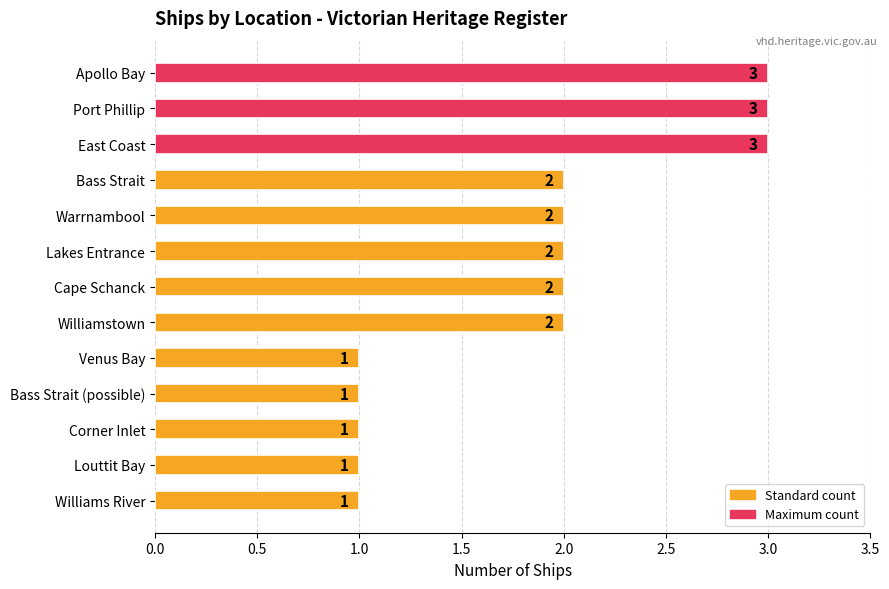

What is the value of the 4th bar from the top?

2